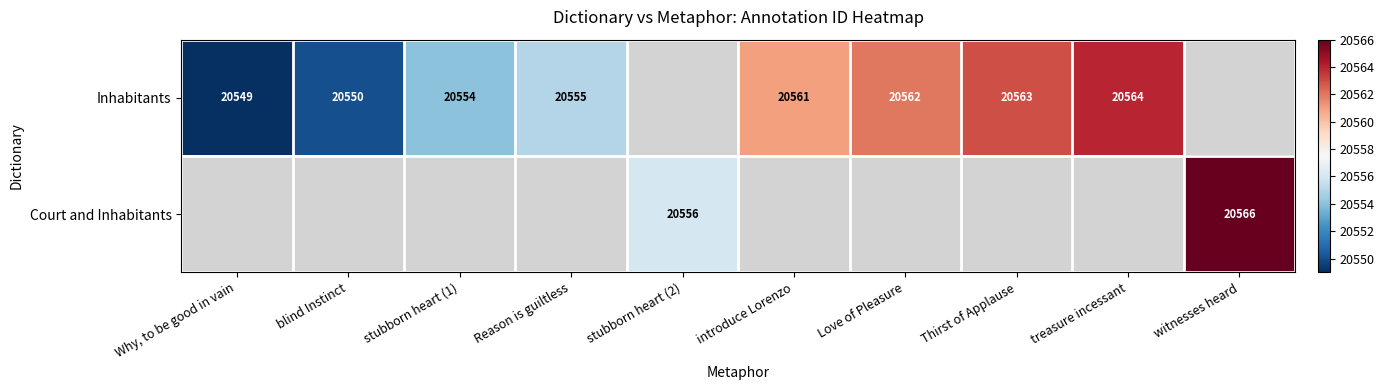

The value of Inhabitants at Why, to be good in vain is 20549. True or false?

True